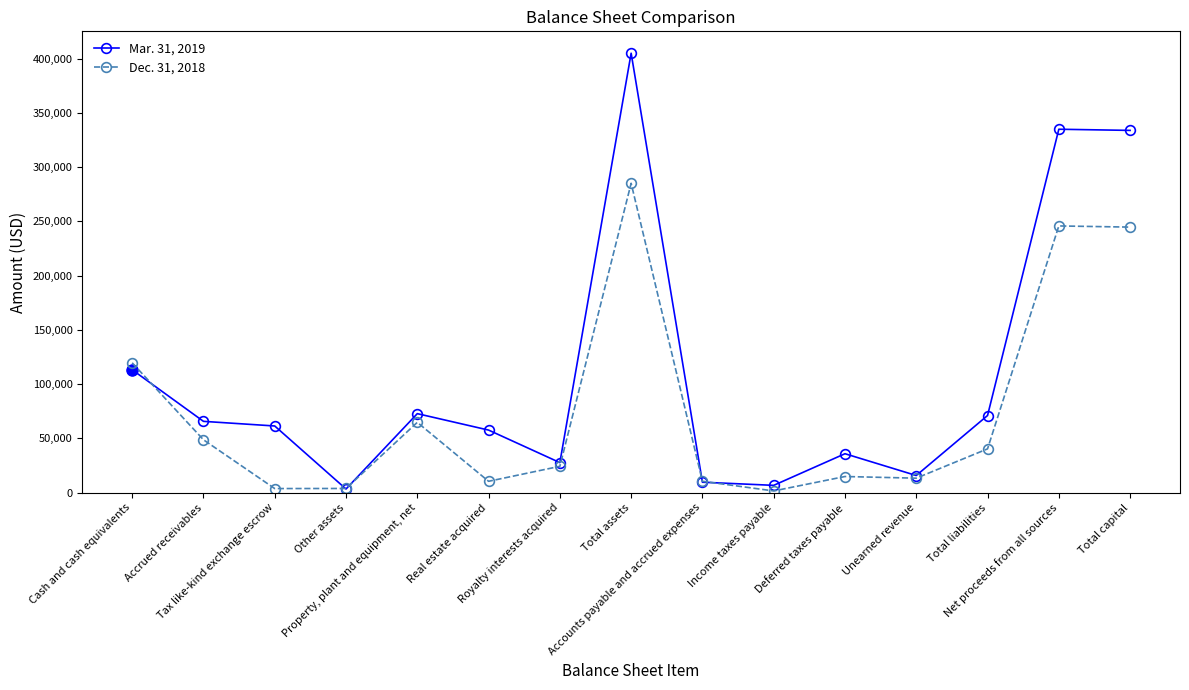

Where does the Dec. 31, 2018 series first go above 24303?

Cash and cash equivalents